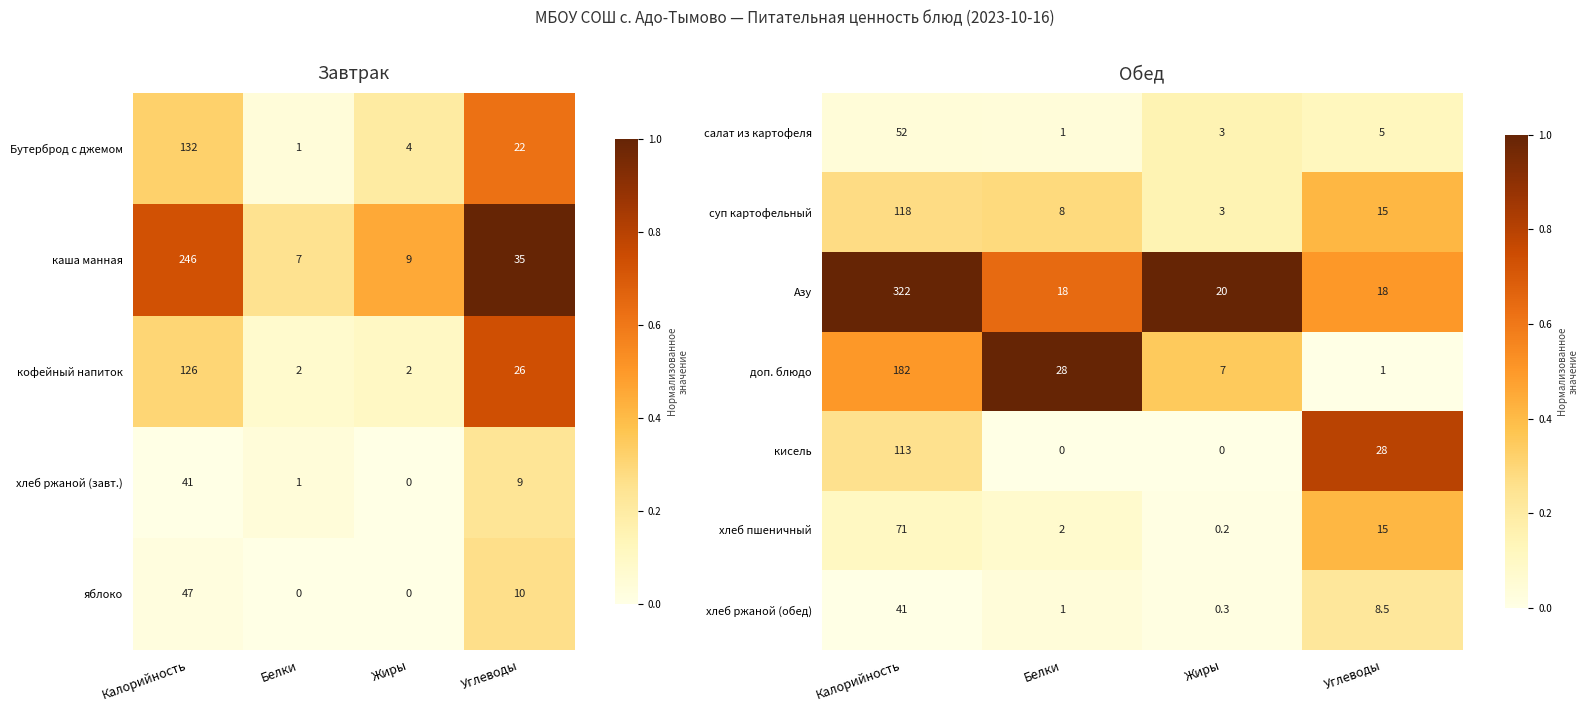

What is the approximate value of хлеб ржаной (обед) at Жиры?

0.3